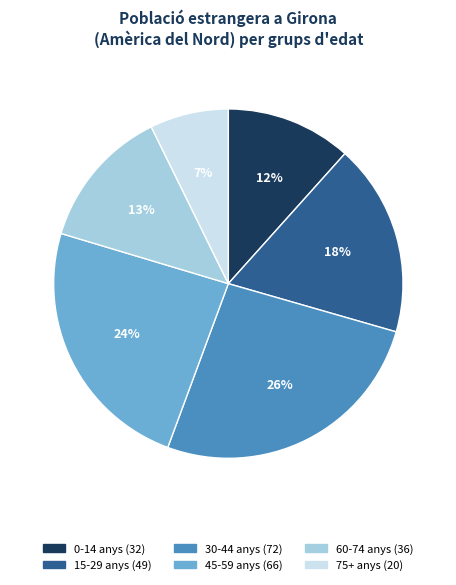

To the nearest percent, what is the difference between the largest and smallest slice percentages?

19%